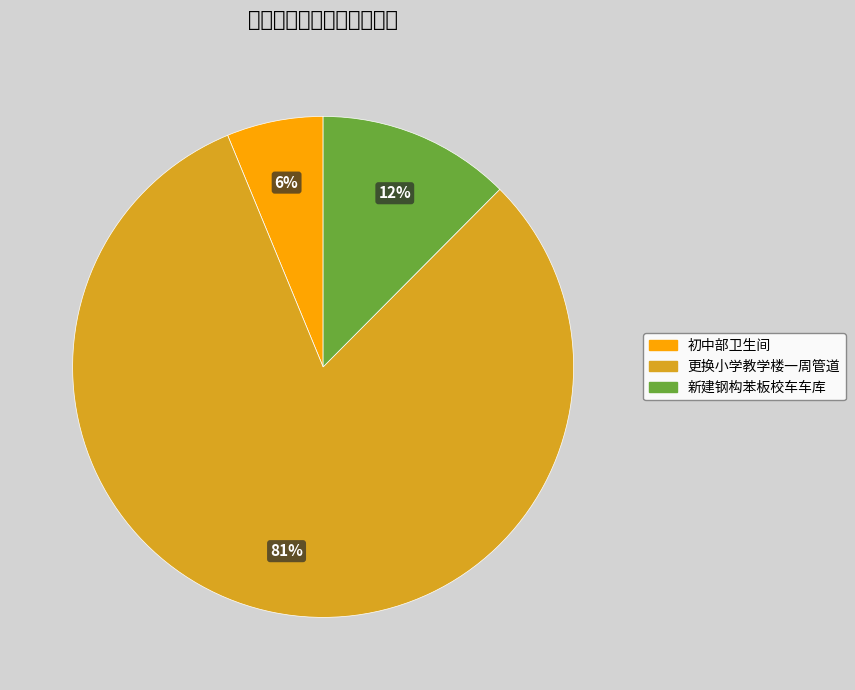

How many segments does this pie chart have?

3